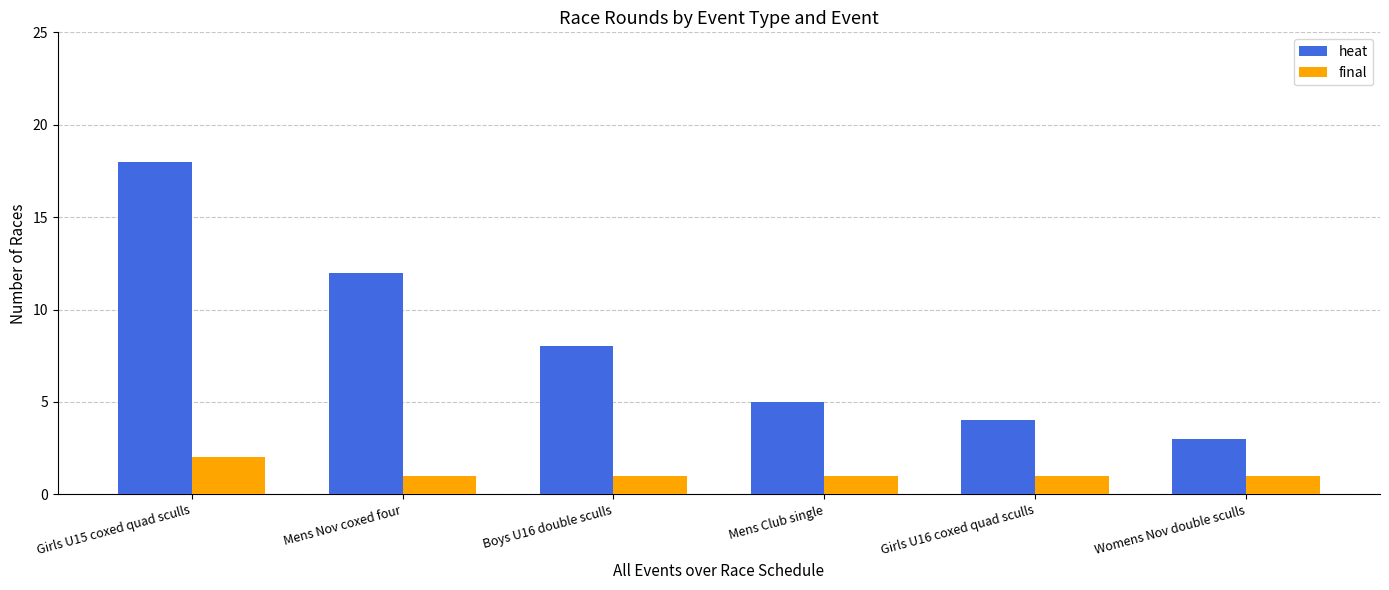

The value of heat at Girls U15 coxed quad sculls is 25. True or false?

False